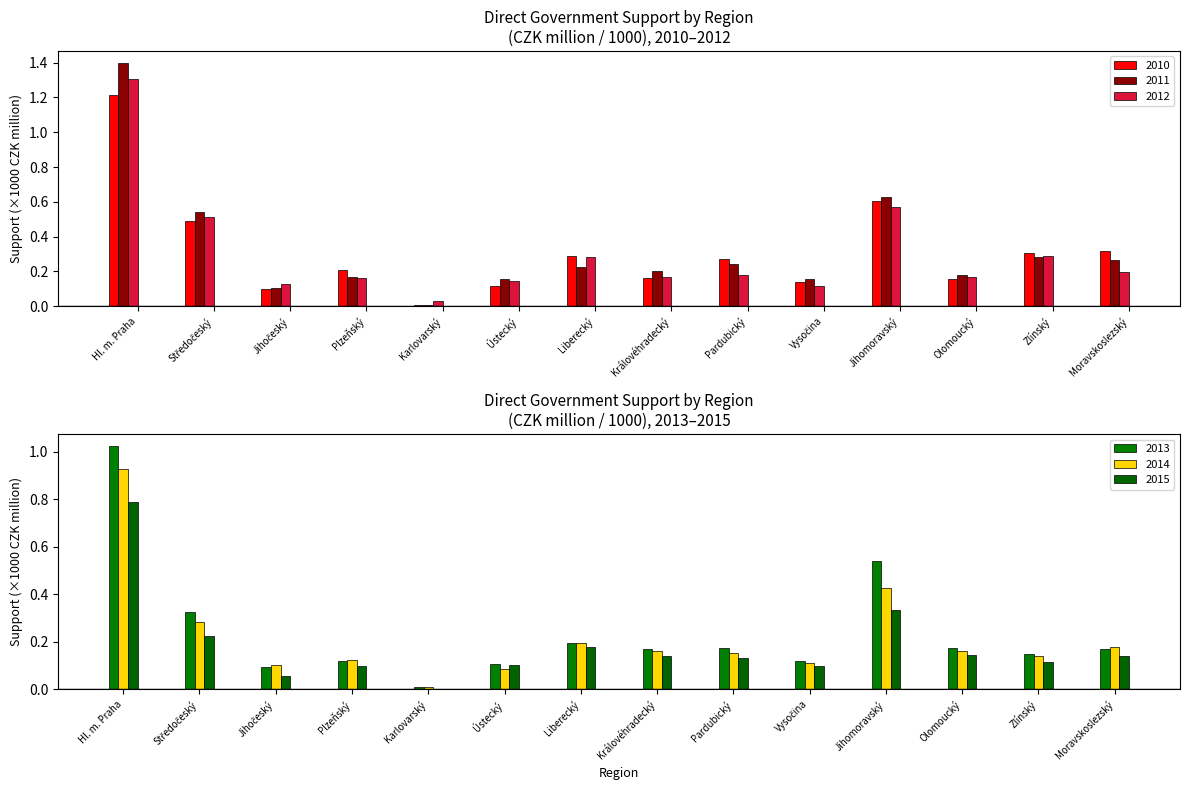

How many data points does each series have?

14